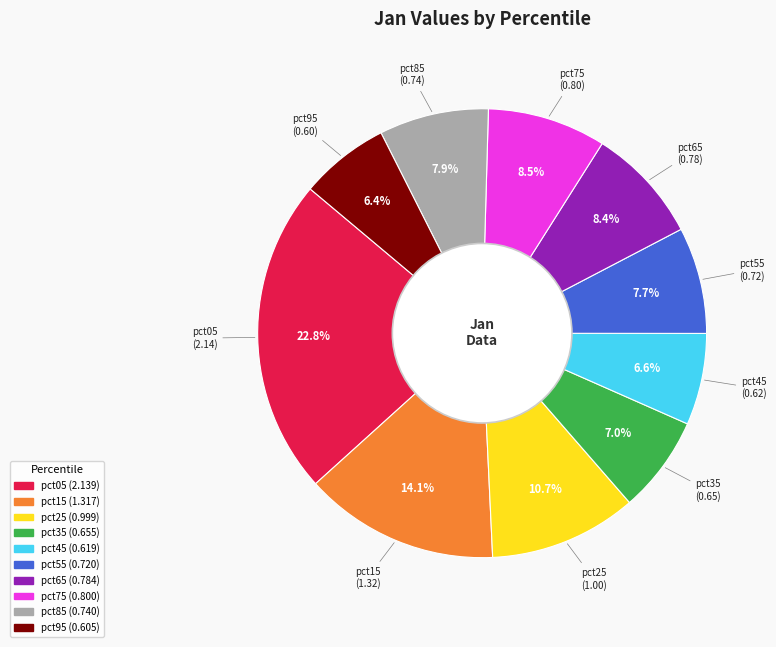

Between pct45 and pct65, which is larger?

pct65